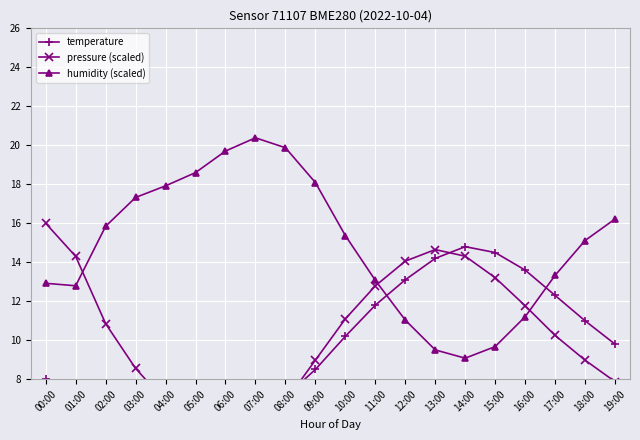

How many interior local valleys does the pressure (scaled) series have?

1